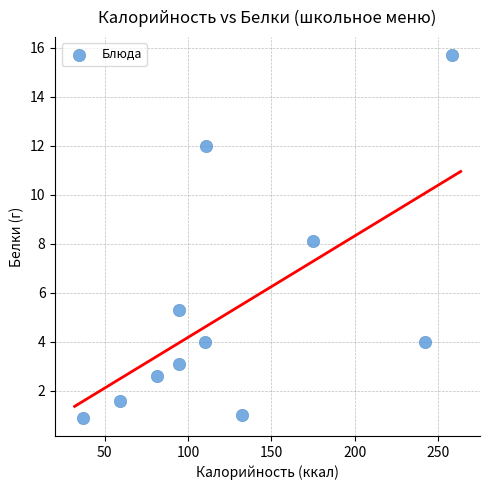

What is the average X value?

126.9